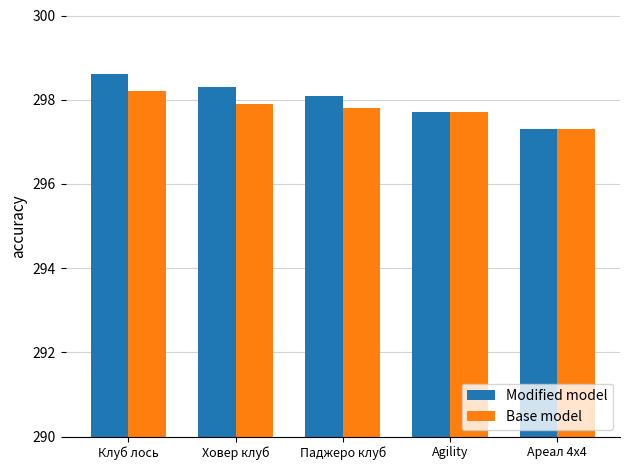

Between Клуб лось and Agility, which series saw the biggest shift?

Modified model